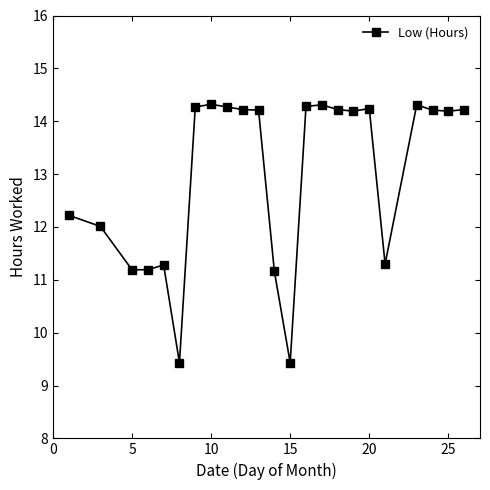

How many values are below 14?

9